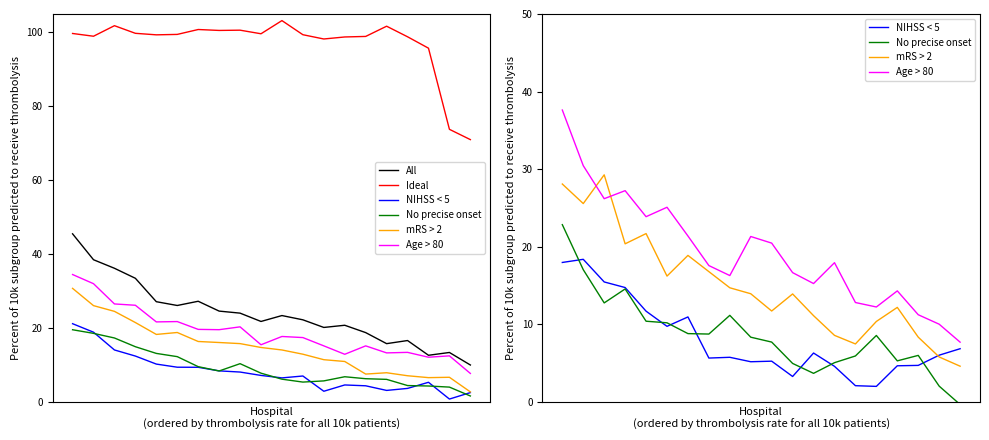

Reading left to right, list all the values displayed in this chart.

All: 45.5	38.4	36.1	33.4	27.1	26.0	27.2	24.5	24.0	21.7	23.3	22.2	20.1	20.7	18.7	15.7	16.6	12.6	13.3	9.9
Ideal: 99.7	99.0	101.8	99.8	99.4	99.5	100.8	100.5	100.6	99.6	103.2	99.4	98.2	98.8	98.9	101.7	98.8	95.7	73.8	71.0
NIHSS < 5: 18.0	18.4	15.4	14.7	11.7	9.7	10.9	5.6	5.7	5.1	5.2	3.2	6.3	4.6	2.1	2.0	4.6	4.7	6.0	6.8
No precise onset: 22.8	17.0	12.7	14.5	10.4	10.2	8.8	8.7	11.1	8.3	7.7	4.9	3.7	5.0	5.9	8.5	5.3	6.0	2.0	-0.4
mRS > 2: 28.1	25.5	29.3	20.4	21.7	16.2	18.9	16.8	14.7	13.9	11.7	13.9	11.1	8.5	7.4	10.3	12.2	8.3	5.8	4.6
Age > 80: 37.6	30.4	26.2	27.2	23.9	25.1	21.4	17.6	16.3	21.3	20.4	16.6	15.2	17.9	12.8	12.2	14.3	11.2	10.0	7.7